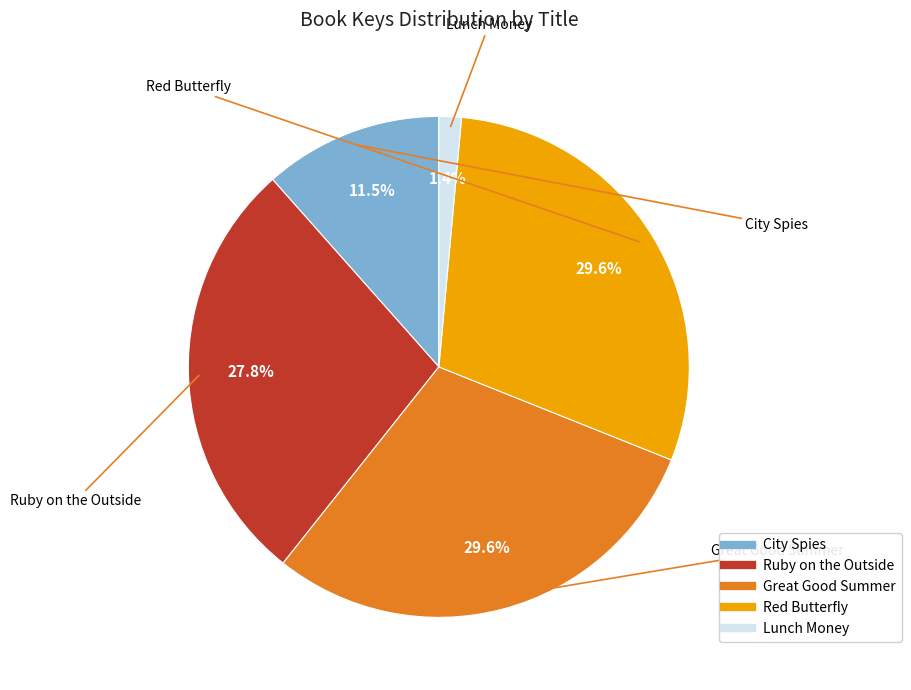

What is the ratio of the value at Red Butterfly to the value at Ruby on the Outside?

1.1